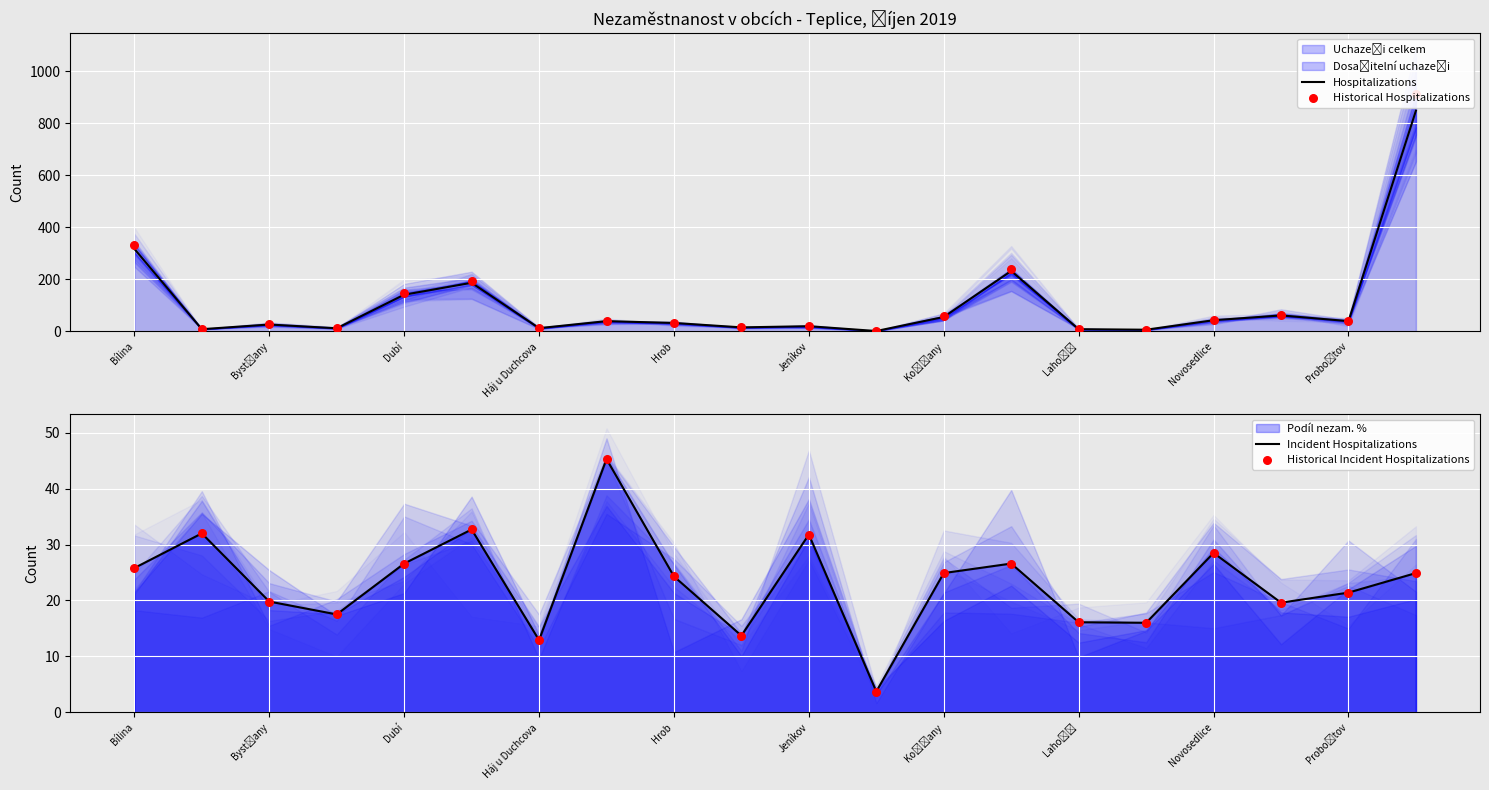

Which series has the widest spread of Y values?

Historical Hospitalizations